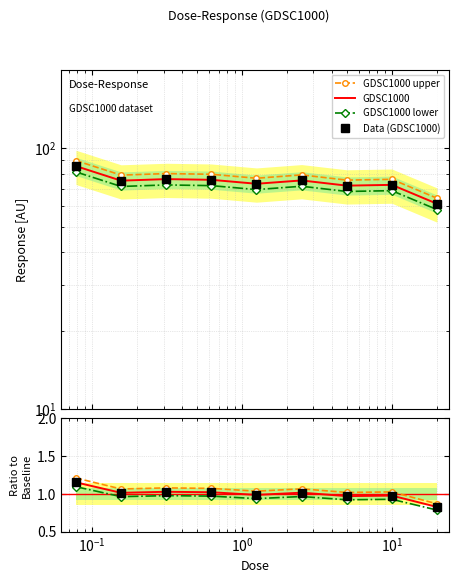

What is the difference between the maximum and minimum values?

0.3